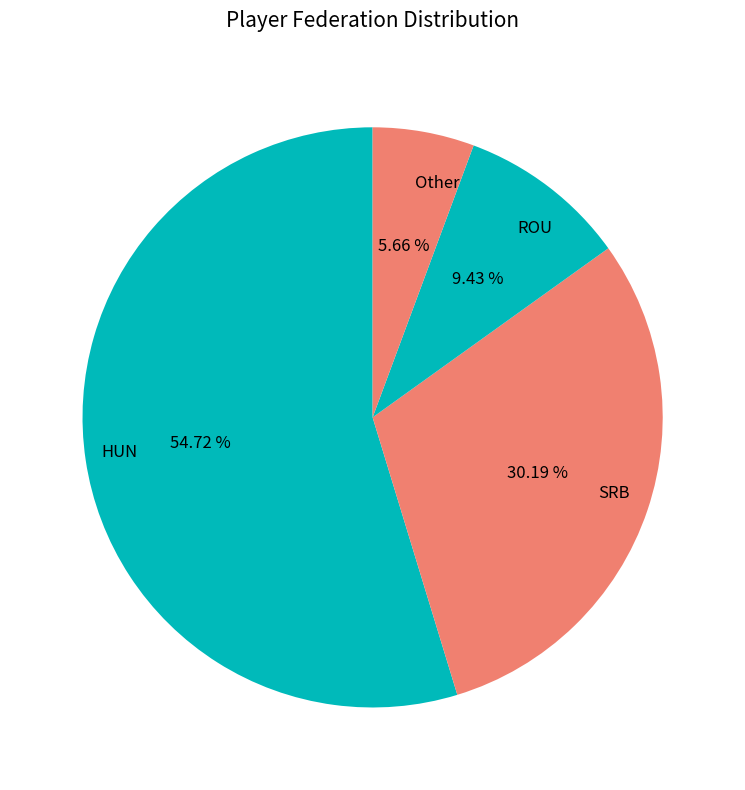

What percentage is the SRB slice, to the nearest percent?

30%